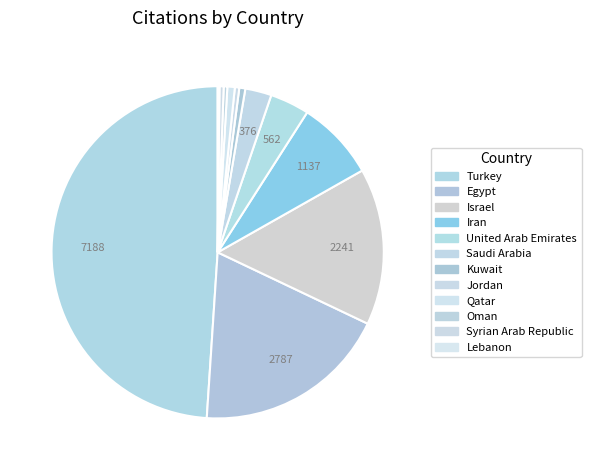

What is the change in value from Egypt to Iran?

-1650